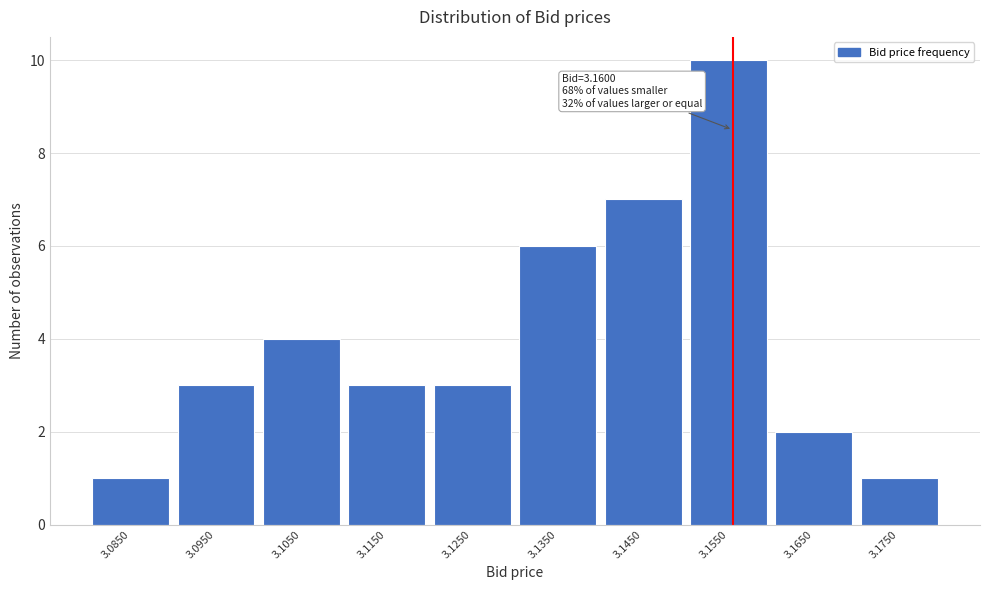

Reading left to right, extract all data points from this chart.

1	3	4	3	3	6	7	10	2	1